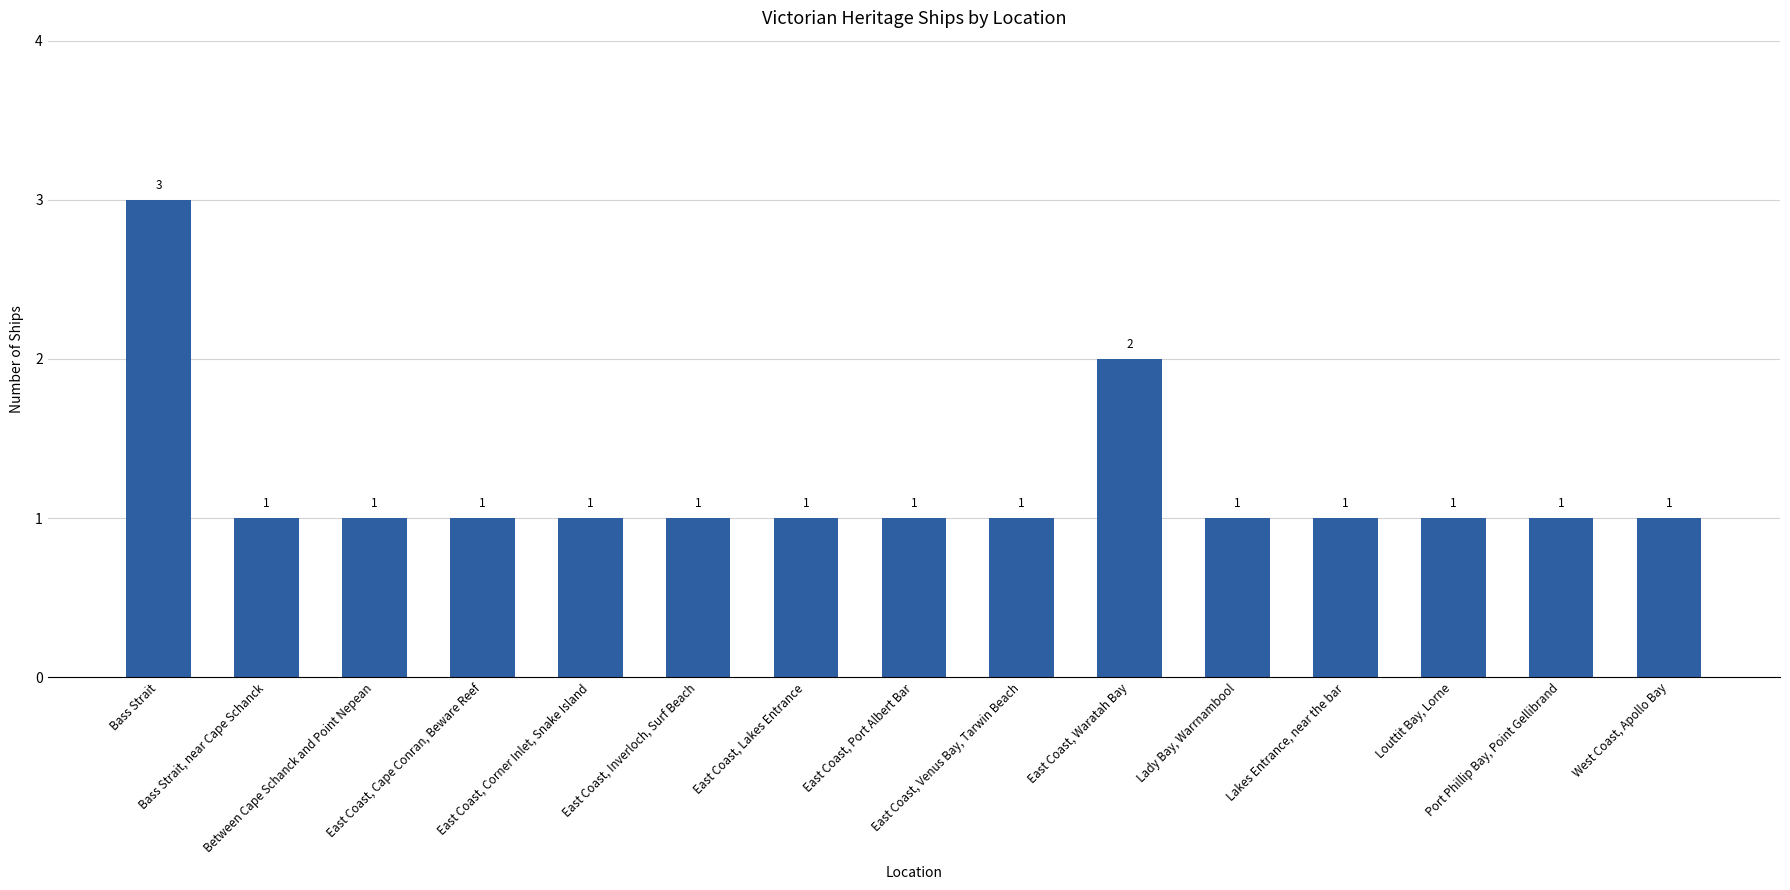

How many bars are there in total?

15